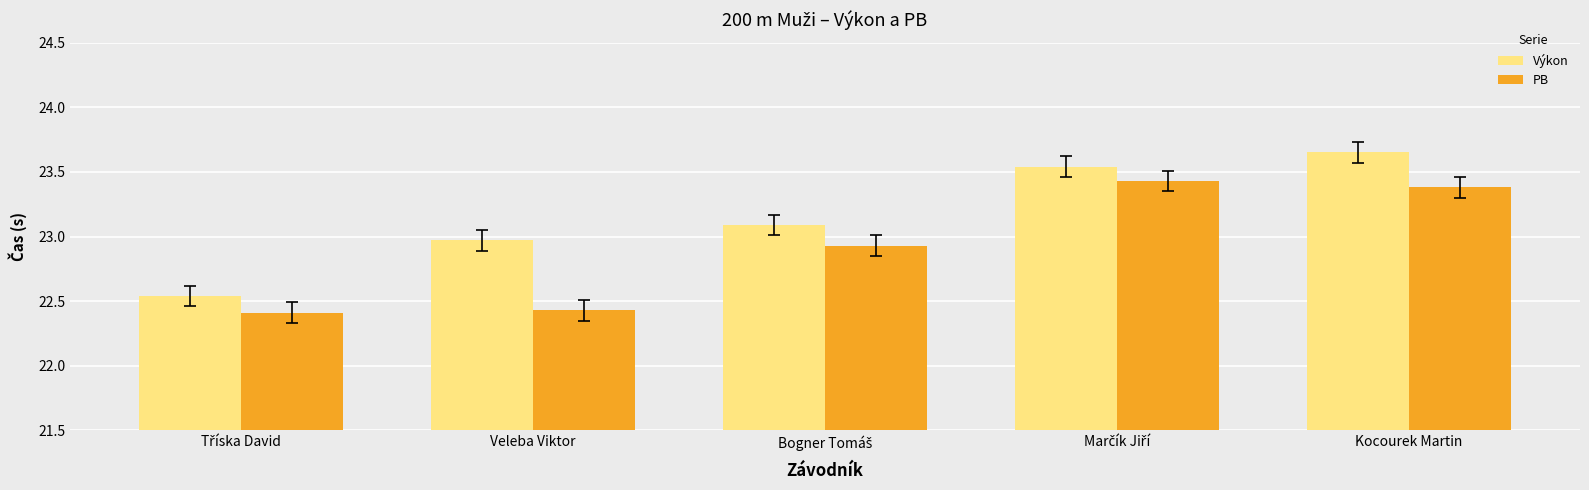

Is it true that PB equals 22.4 at Veleba Viktor?

True